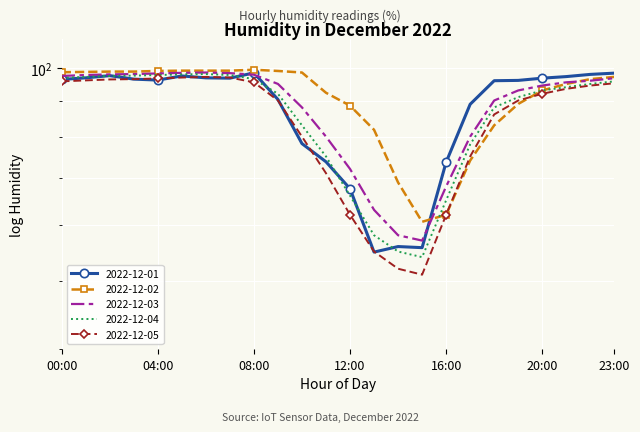

How many data points does each series have?

24